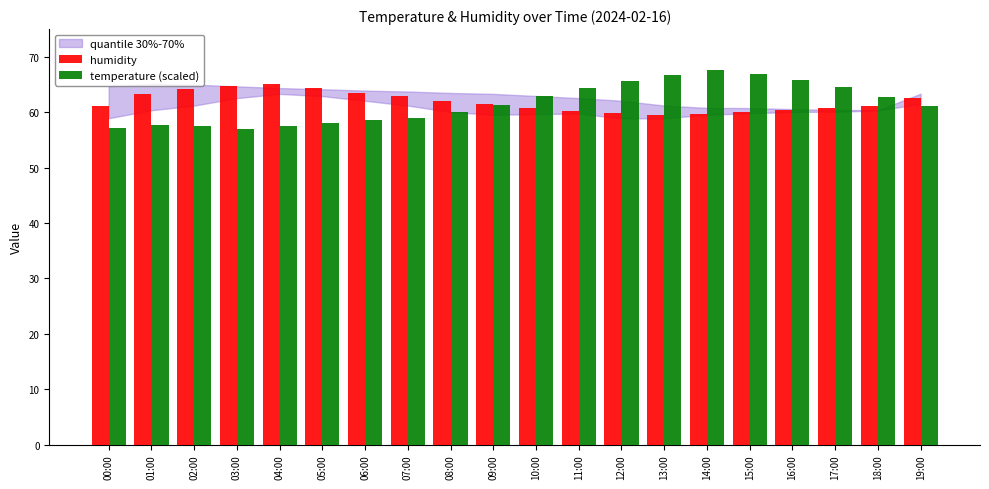

What is the total value across all series at 19:00?

123.7